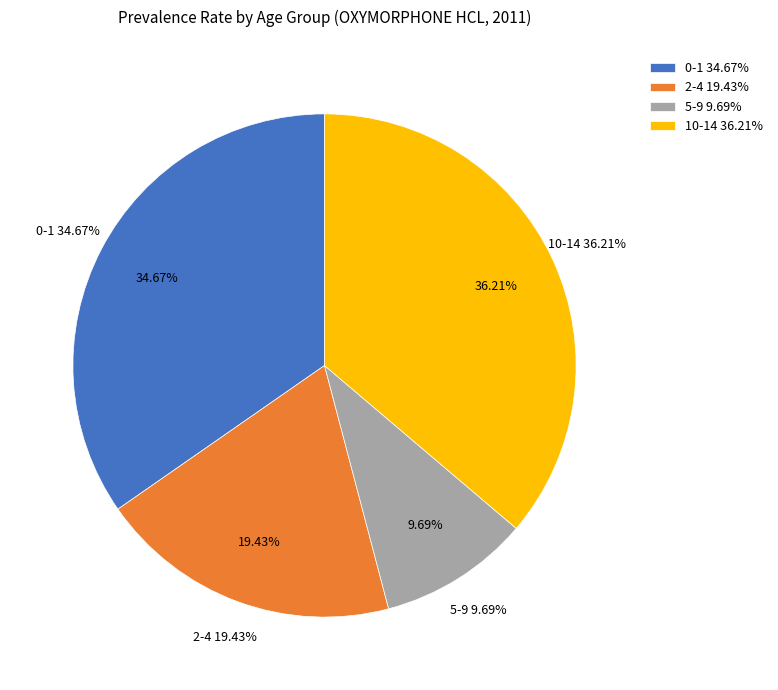

Rank the categories by value from highest to lowest.

10-14, 0-1, 2-4, 5-9